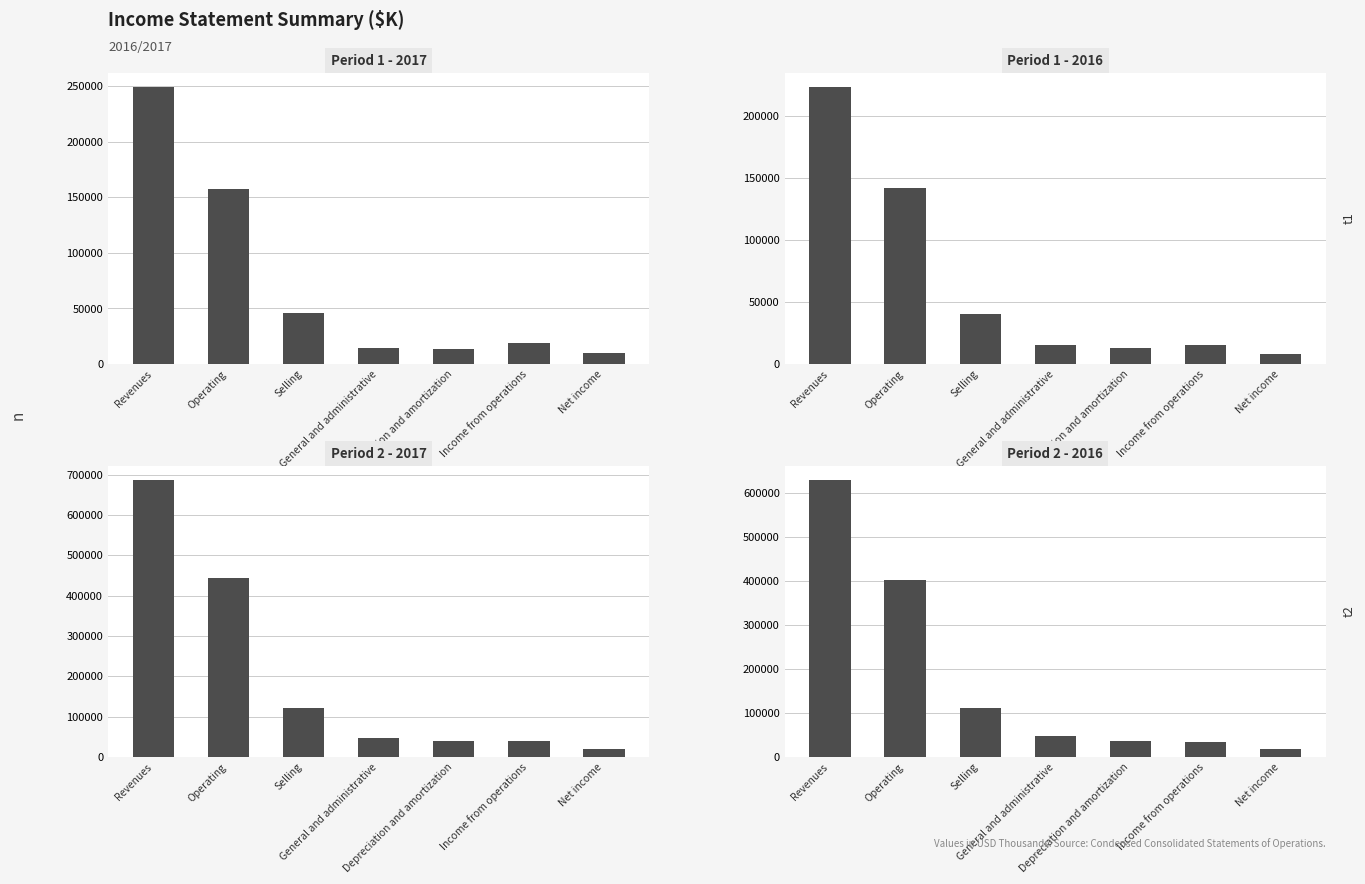

Rank the series by their maximum value, from highest to lowest.

9M Ended Sep 30 2017, 9M Ended Oct 01 2016, 3M Ended Sep 30 2017, 3M Ended Oct 01 2016